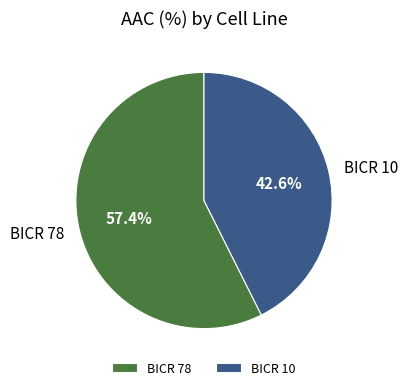

Between BICR 78 and BICR 10, which is larger?

BICR 78